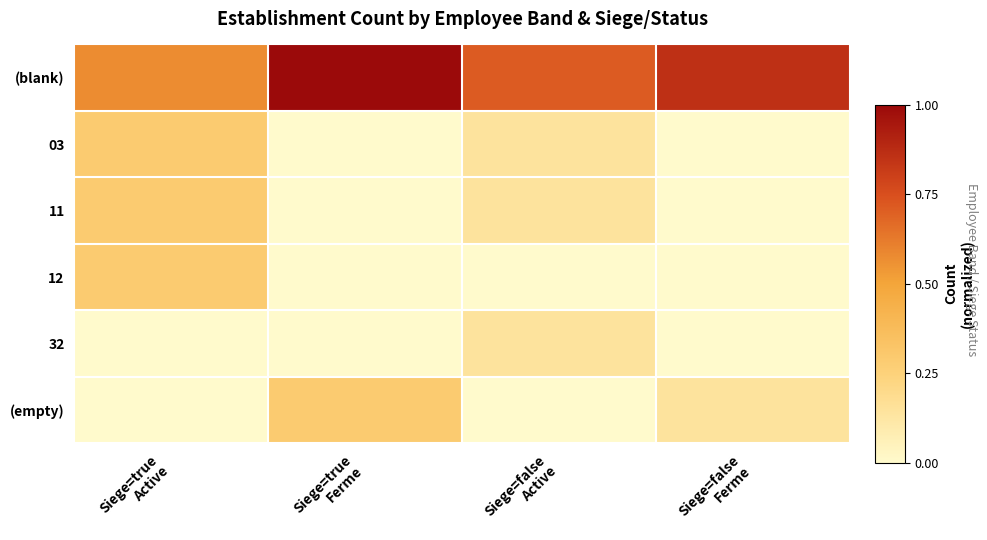

What is the spread (max minus min) of values at Siege=true
Active?

0.6